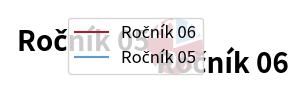

Does any single category account for the majority?

Yes